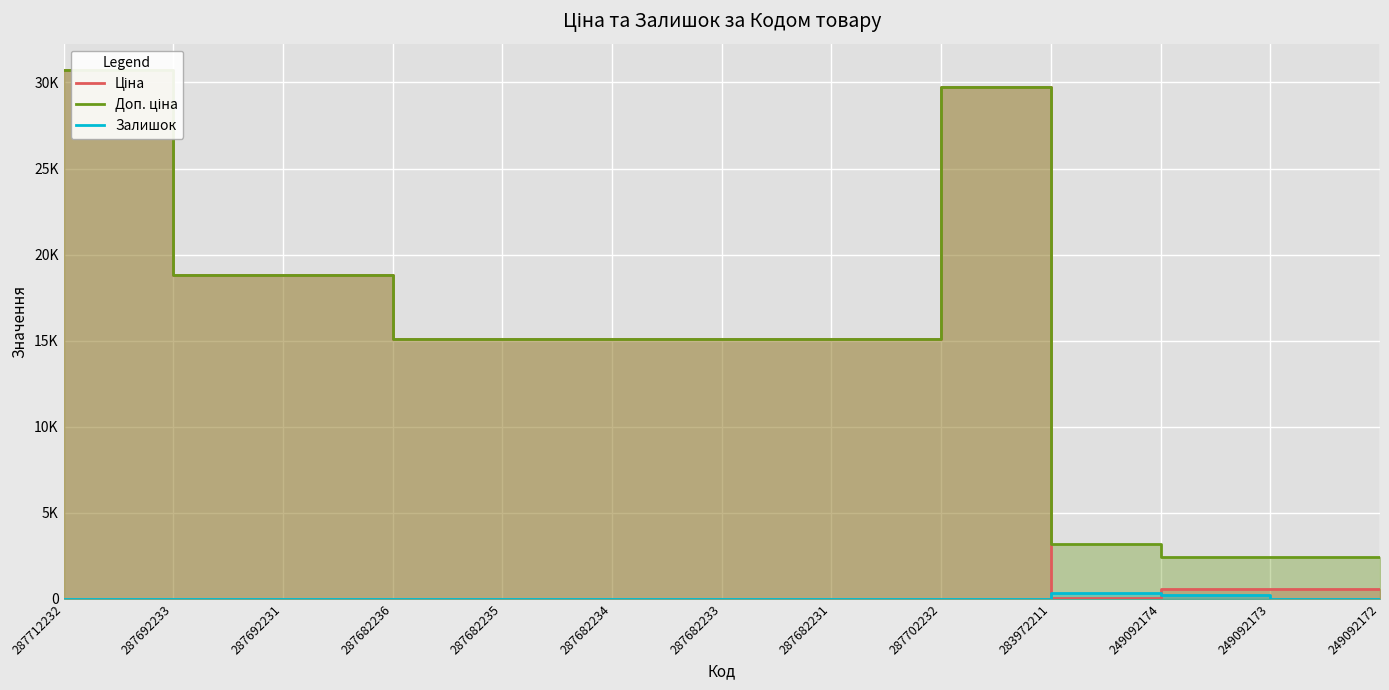

Is it true that Ціна equals 18796.8 at 287692231?

True